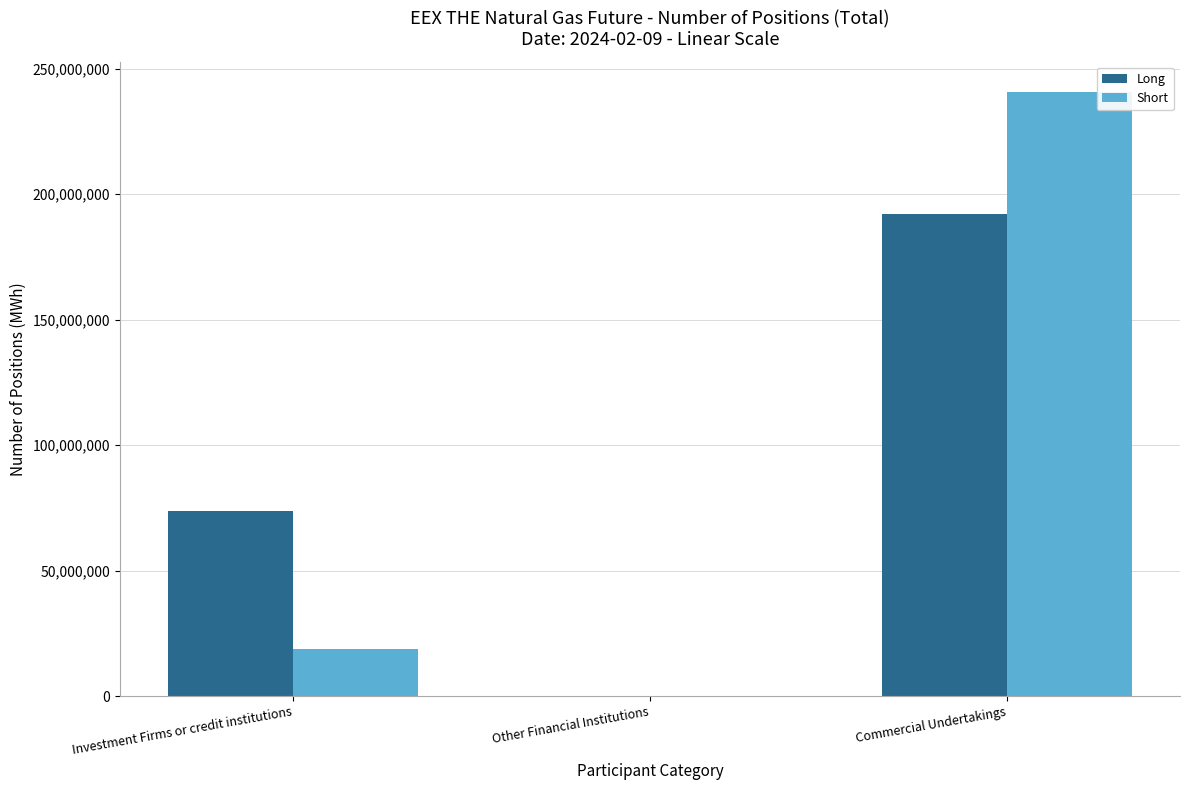

The value of Long at Other Financial Institutions is 0. True or false?

True